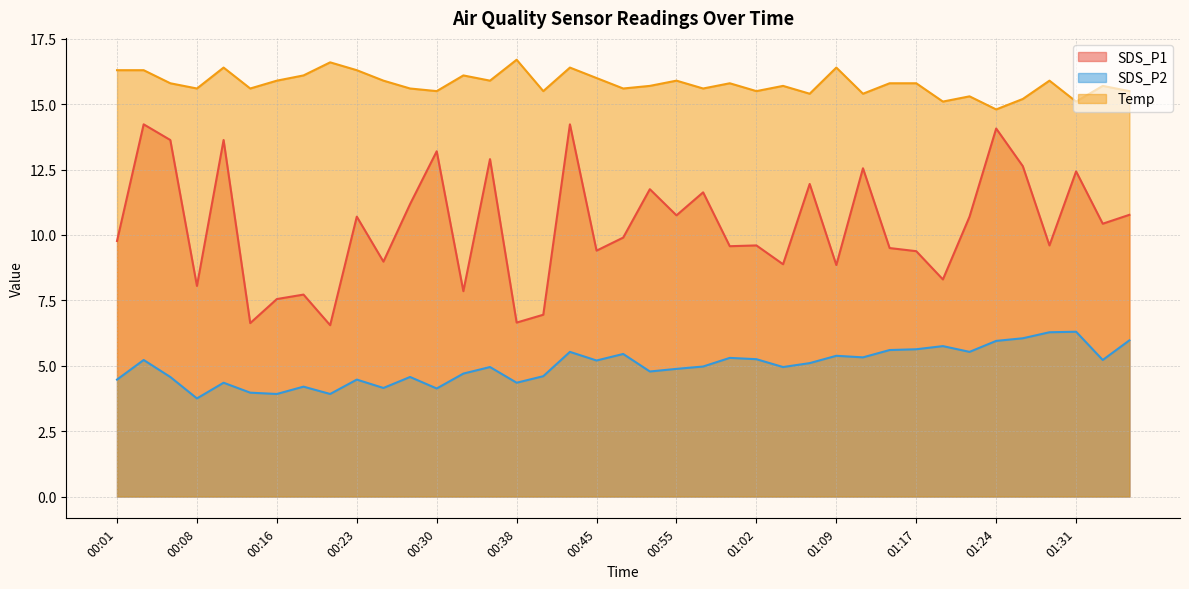

How many interior local peaks does the Temp series have?

12